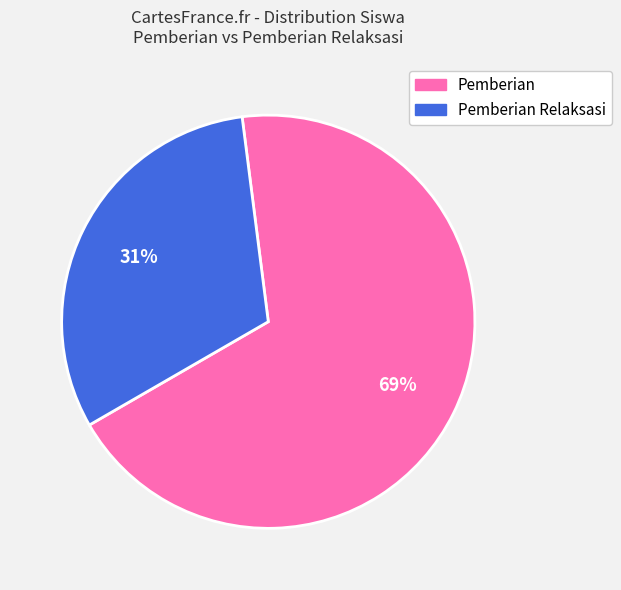

Is there any slice that represents more than half of the pie?

Yes